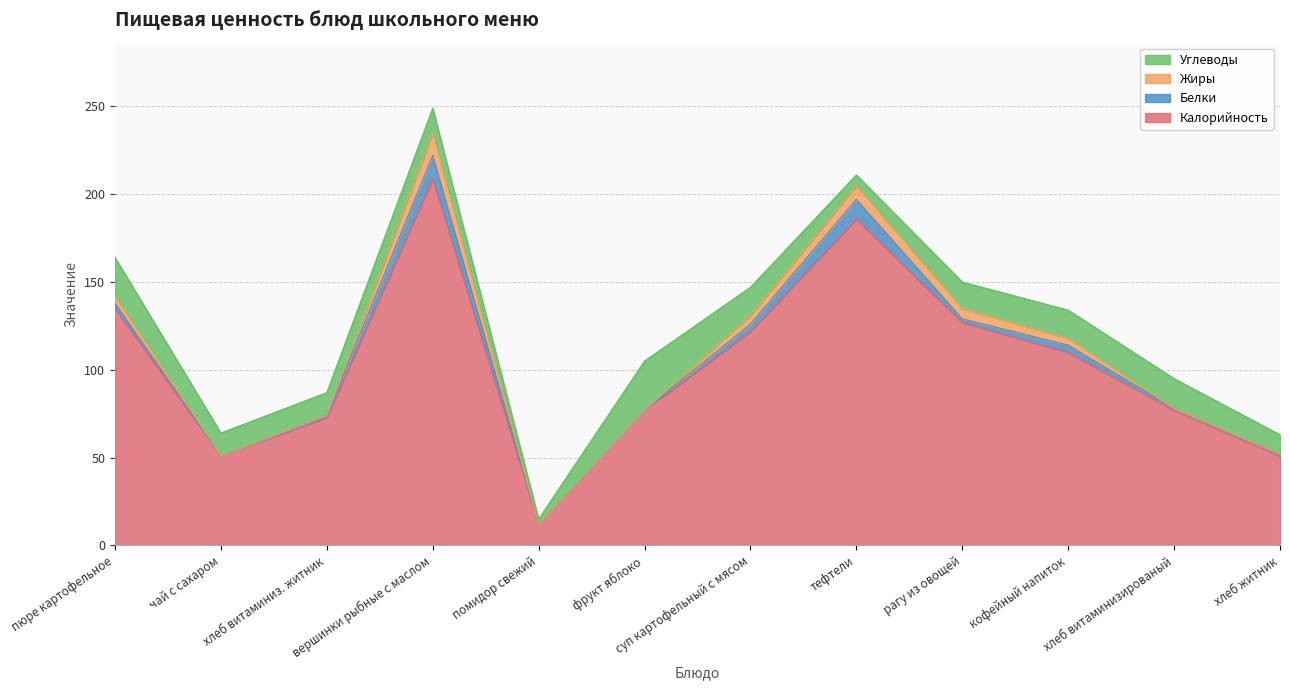

What is the total value across all series at чай с сахаром?

64